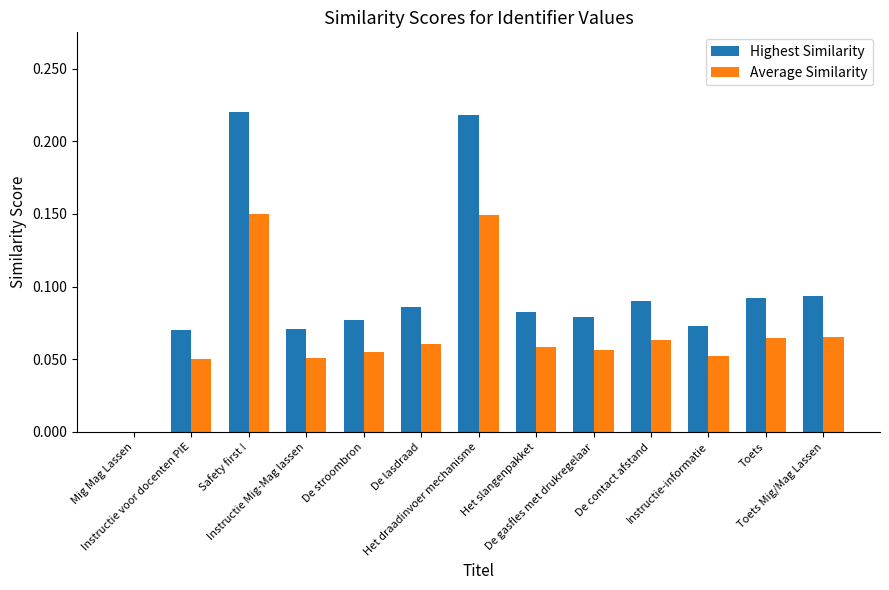

What is the sum of all Highest Similarity values?

1.3